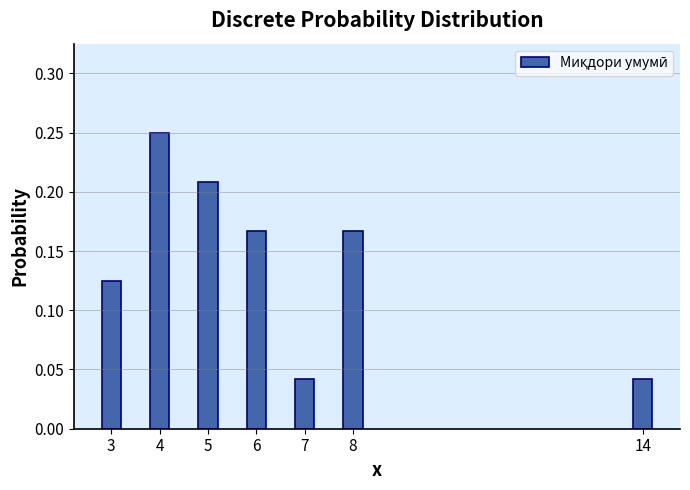

Count the values in the range 0 to 1.

7